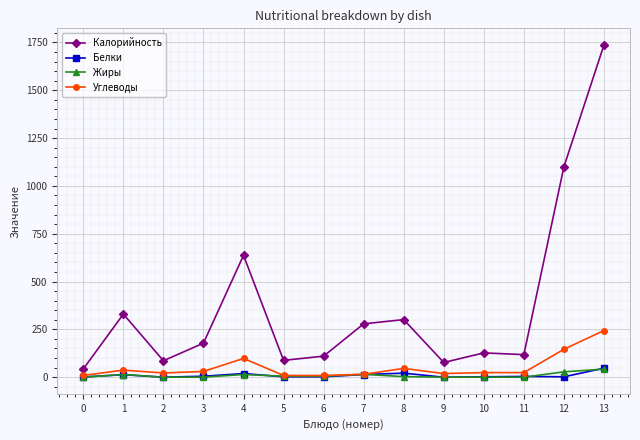

How many lines are shown in the chart?

4